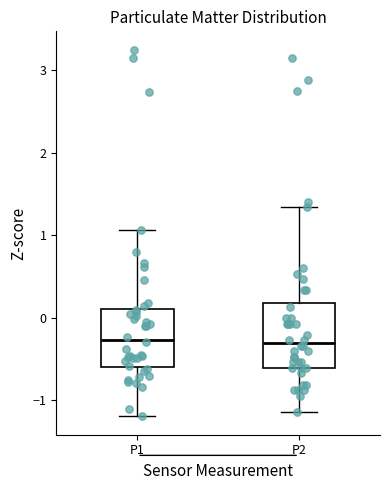

Reading left to right, transcribe this box plot: for each box, give where its median line is, the range the box spans, and where its two whiskers end, as read against the y-axis. The values are not printed on the chart, so give them approximately, as read against the axis.

P1: median -0.3, box -0.6 to 0.1, whiskers -1.2 to 1.1
P2: median -0.3, box -0.6 to 0.2, whiskers -1.1 to 1.3